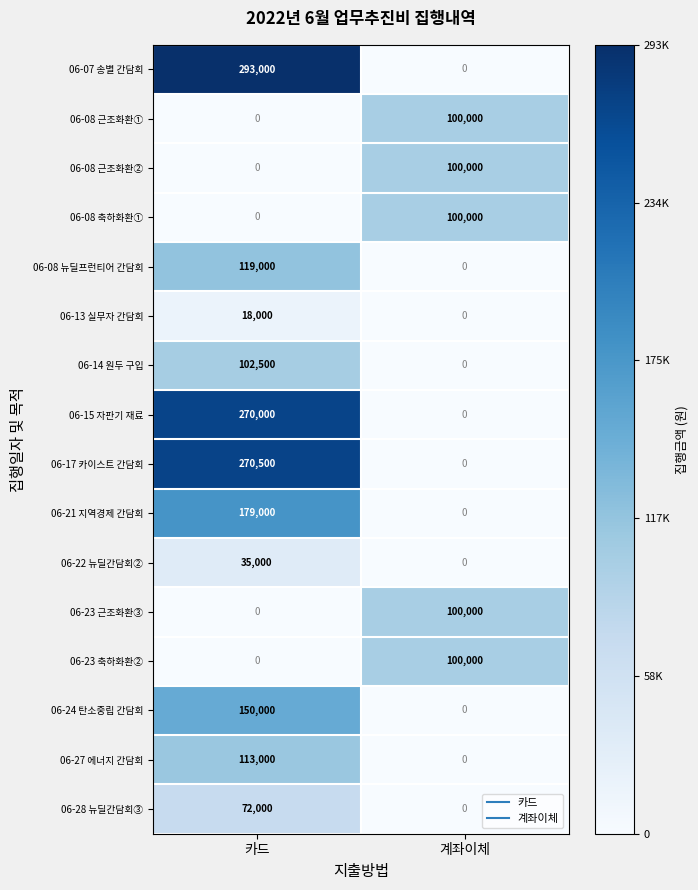

What is the maximum value for 06-08 뉴딜프런티어 간담회?

119000